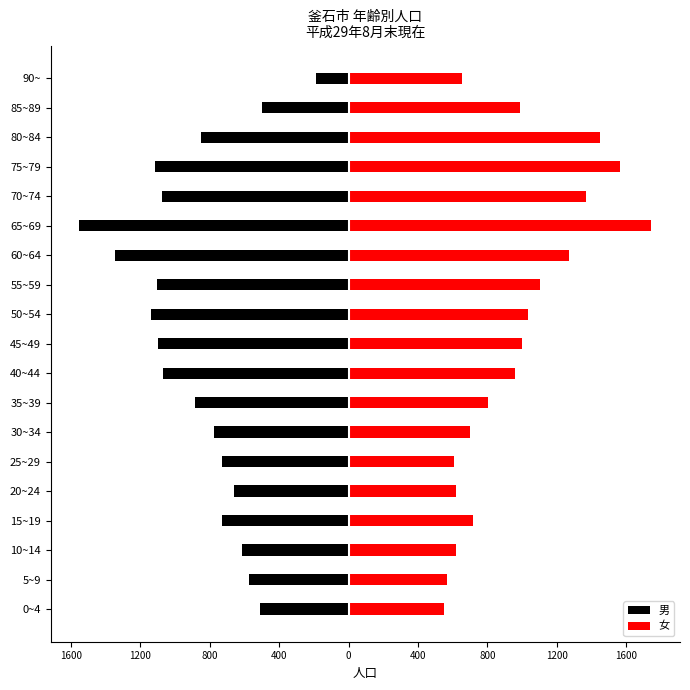

How many bars are there in each group?

2